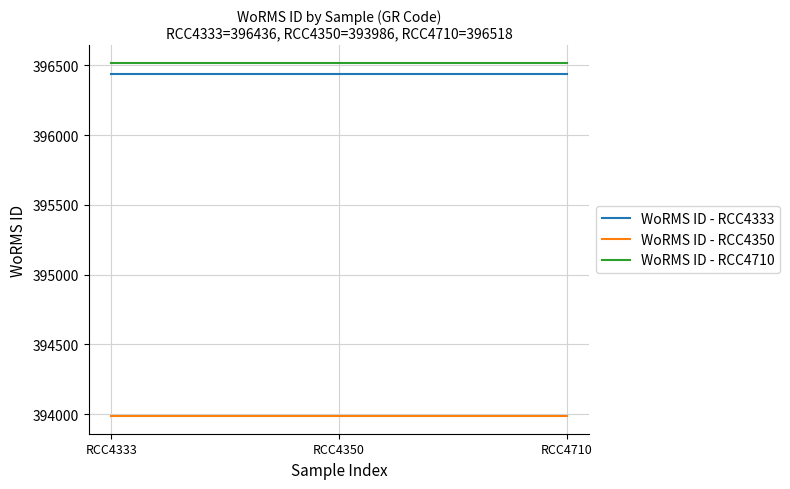

Rank the series by their maximum value, from lowest to highest.

WoRMS ID - RCC4350, WoRMS ID - RCC4333, WoRMS ID - RCC4710